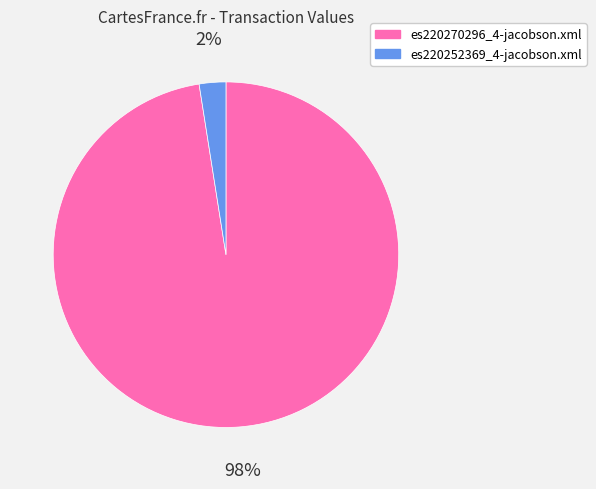

What percentage is the es220270296_4-jacobson.xml slice, to the nearest percent?

98%